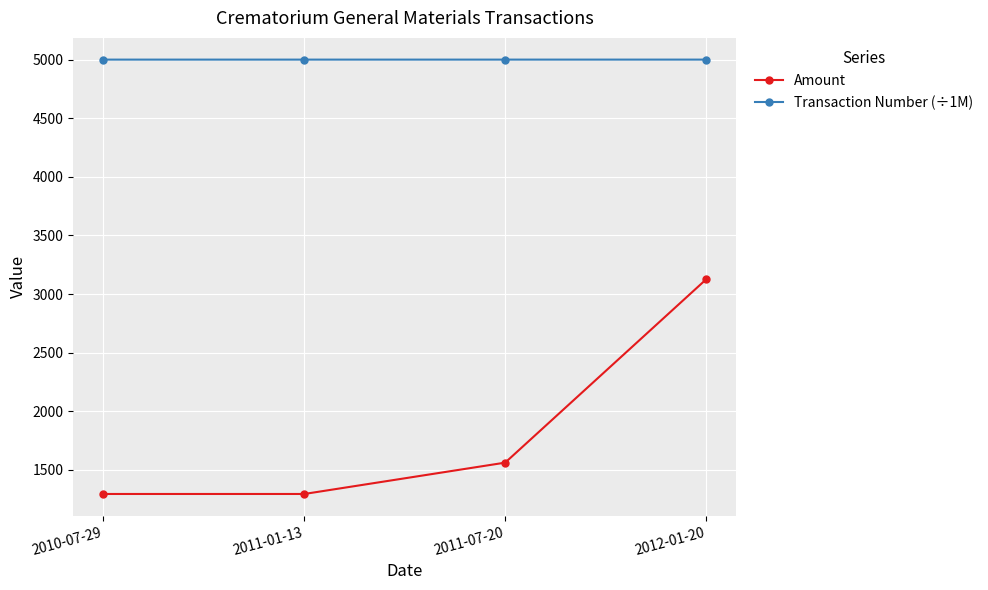

True or false: Amount and Transaction Number (÷1M) intersect in this chart.

False